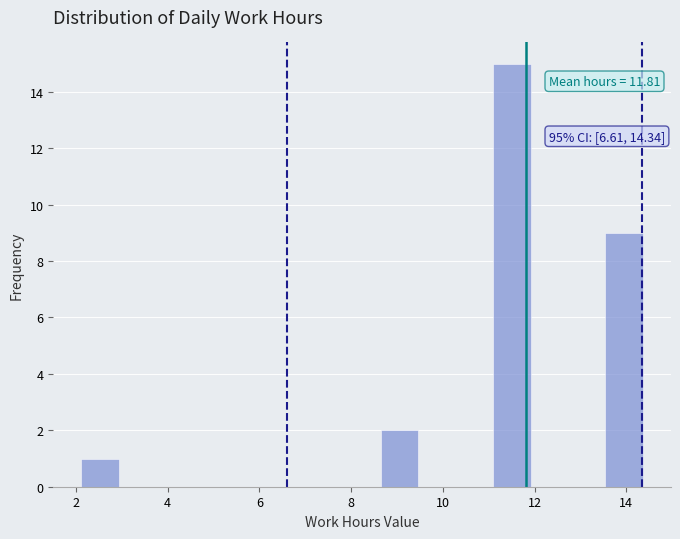

Which range on the x-axis has the tallest bar?

11.0 to 12.0